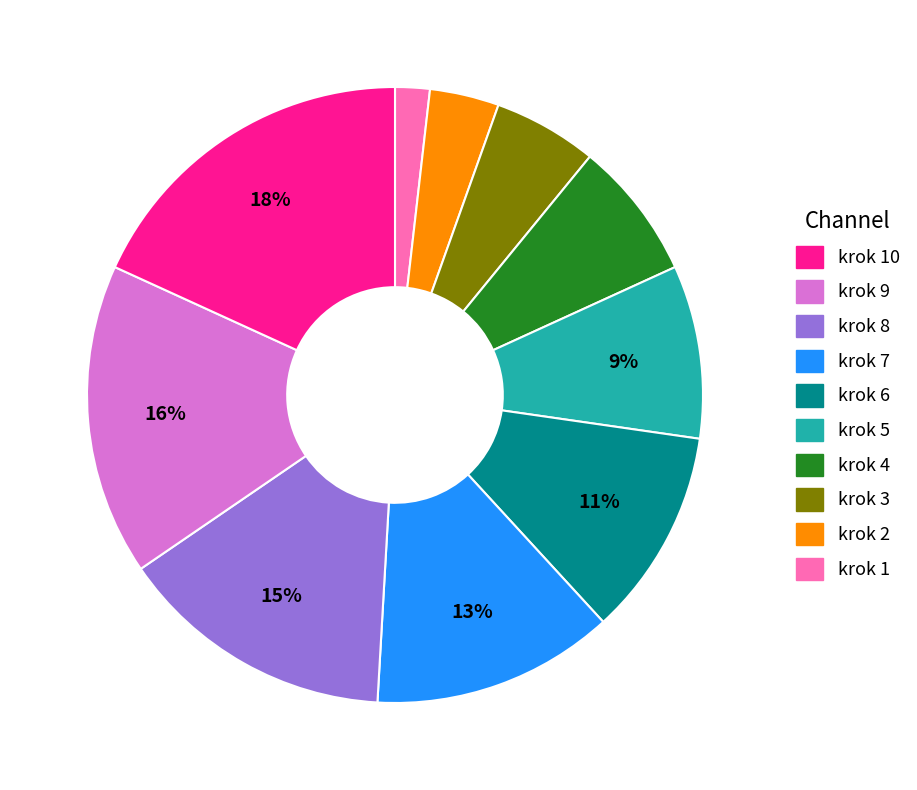

To the nearest percent, what is the average slice percentage?

10%